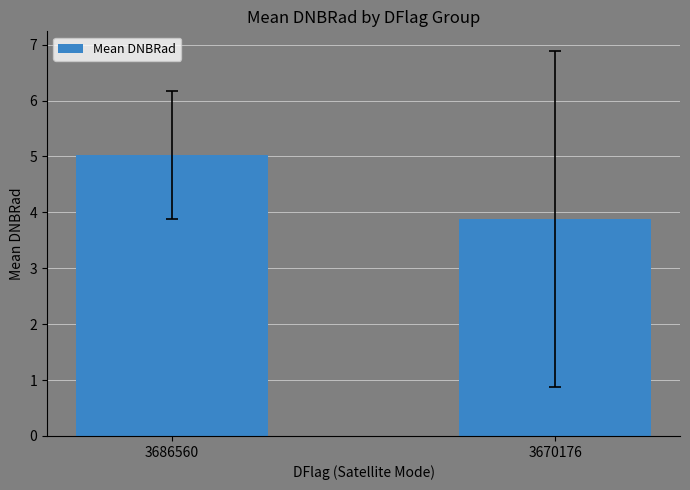

What value does the data have at 3686560?

5.0